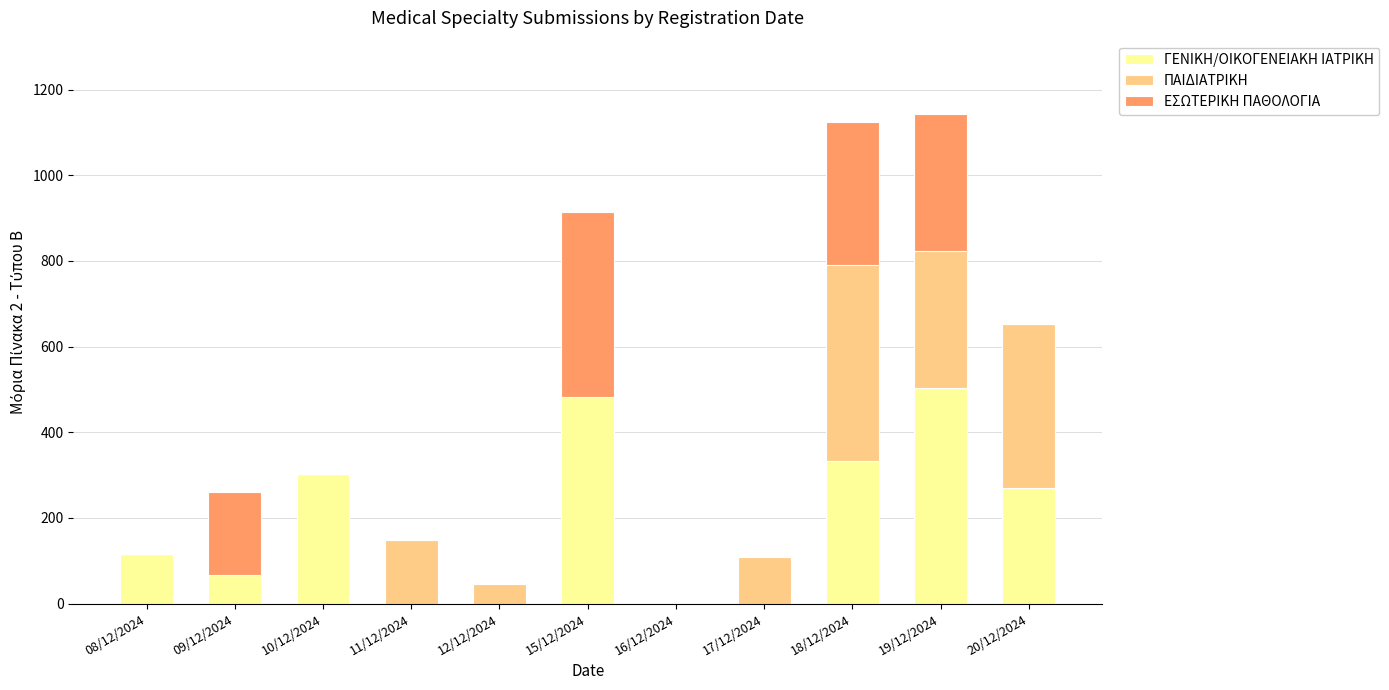

What is the sum of the ΓΕΝΙΚΗ/ΟΙΚΟΓΕΝΕΙΑΚΗ ΙΑΤΡΙΚΗ values at 16/12/2024 and 09/12/2024?

65.8